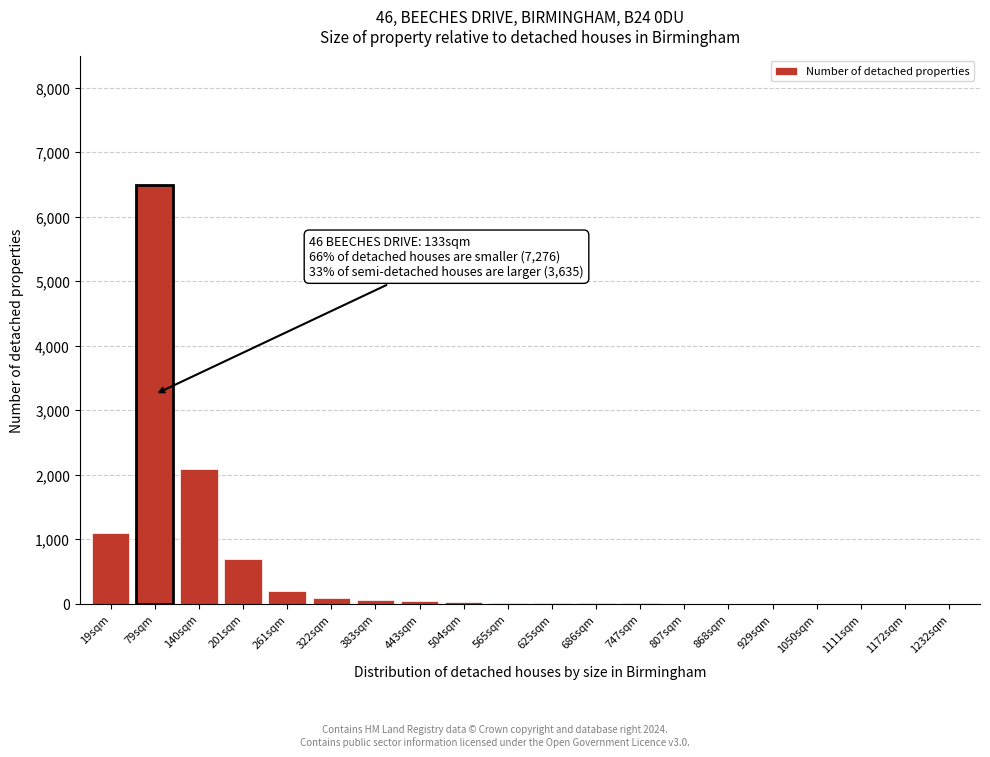

Which has a higher value, 261sqm or 201sqm?

201sqm